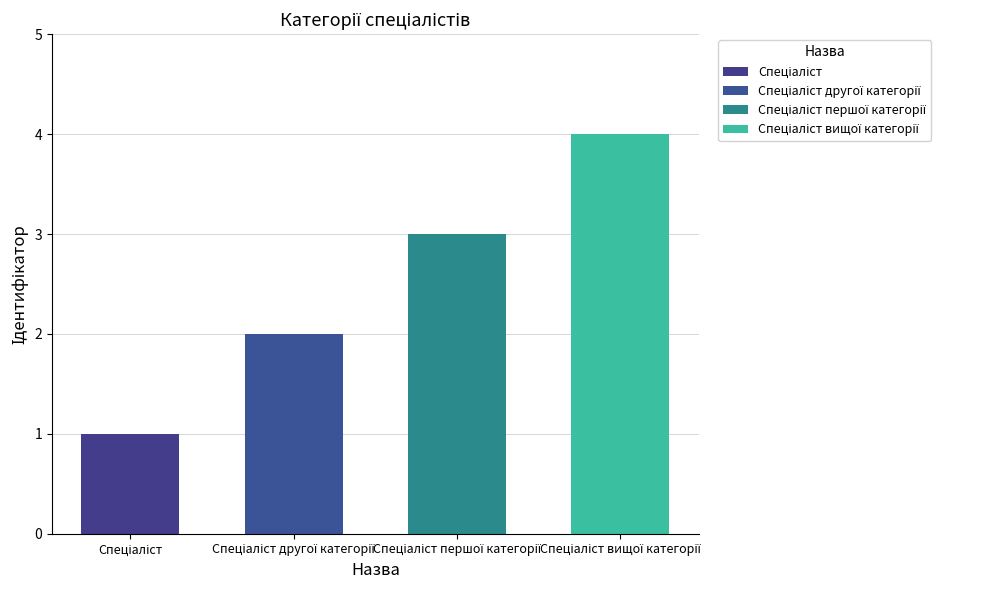

What is the ratio of the value at Спеціаліст to the value at Спеціаліст першої категорії?

0.3